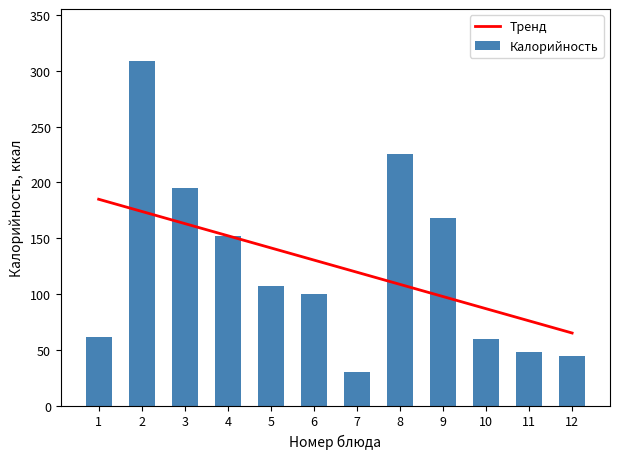

What is the value of the 10th bar from the left?

60